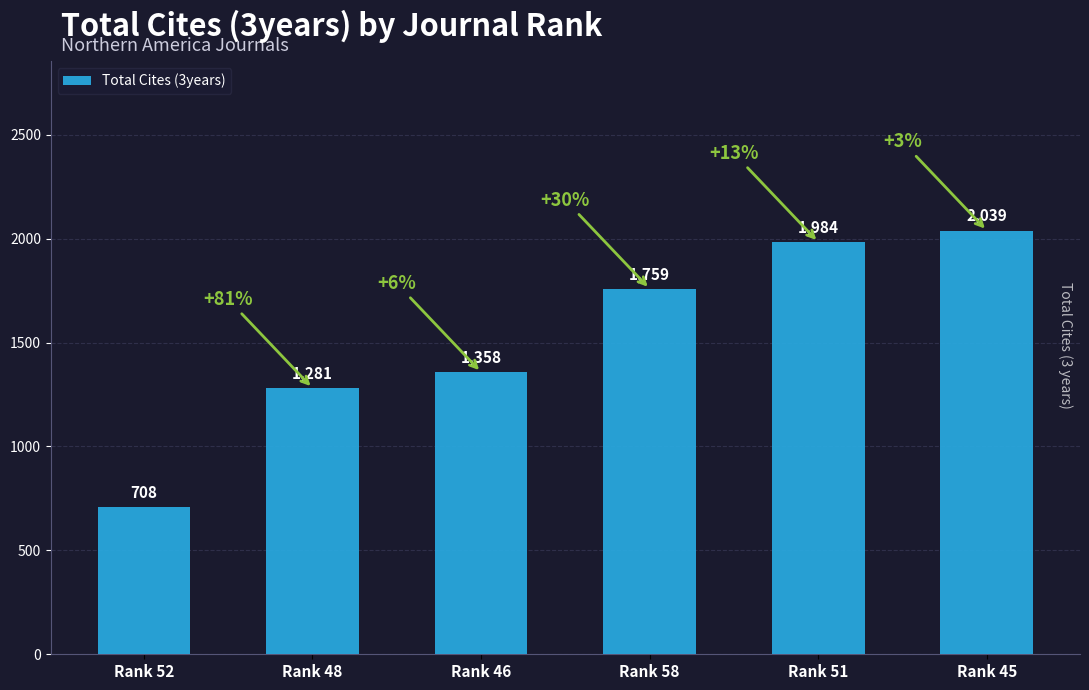

Count the number of categories in the chart.

6